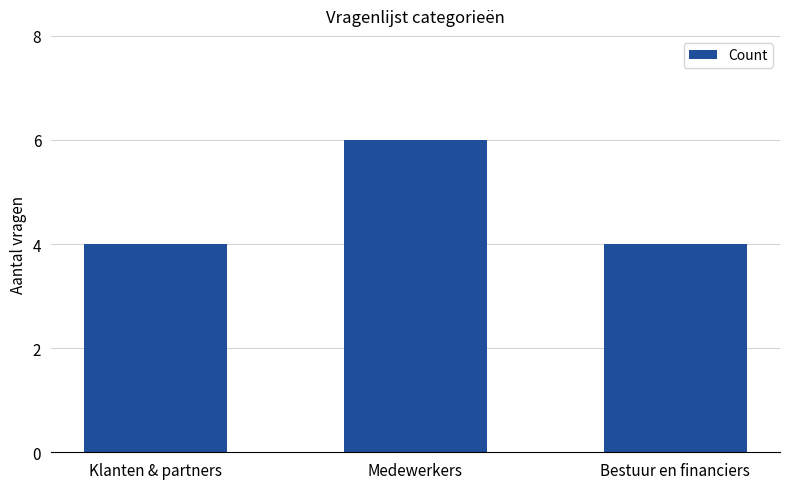

What is the value of the 2nd bar from the left?

6